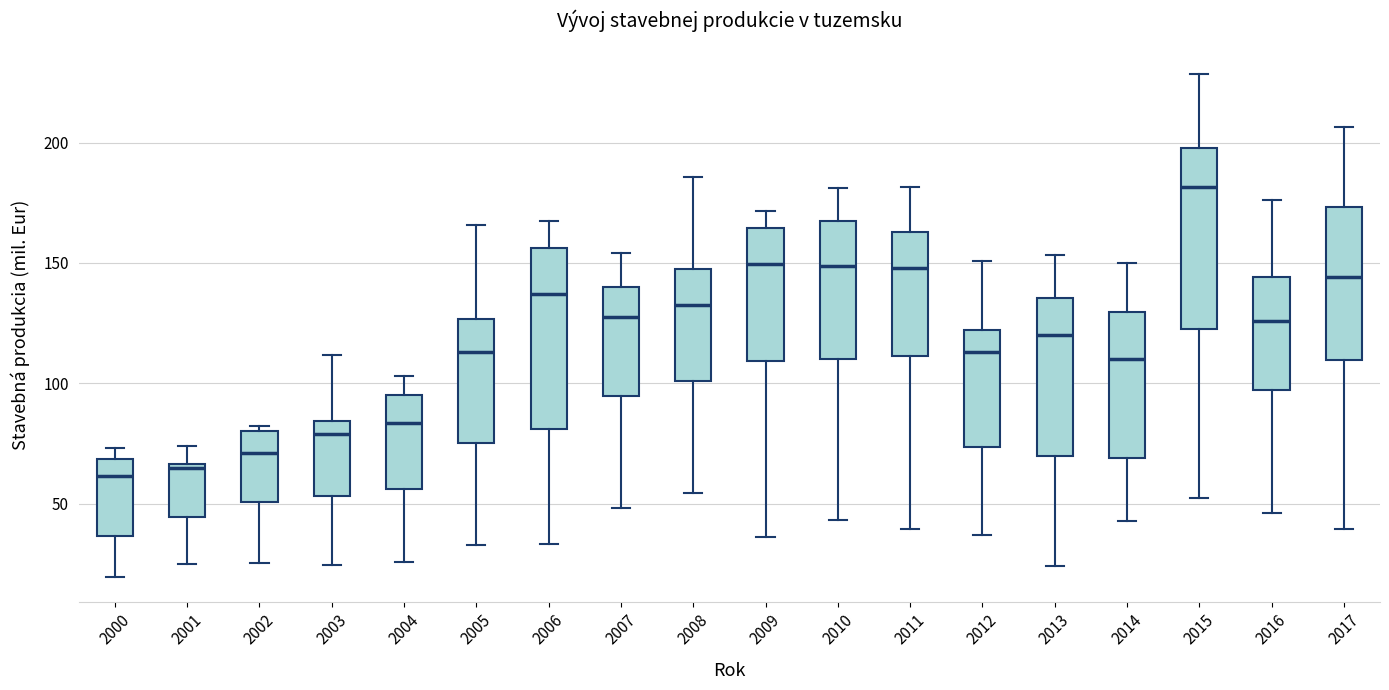

Where does the median line of the box at x = 2003 sit on the y-axis? The values are not printed on the chart, so give them approximately, as read against the axis.

80